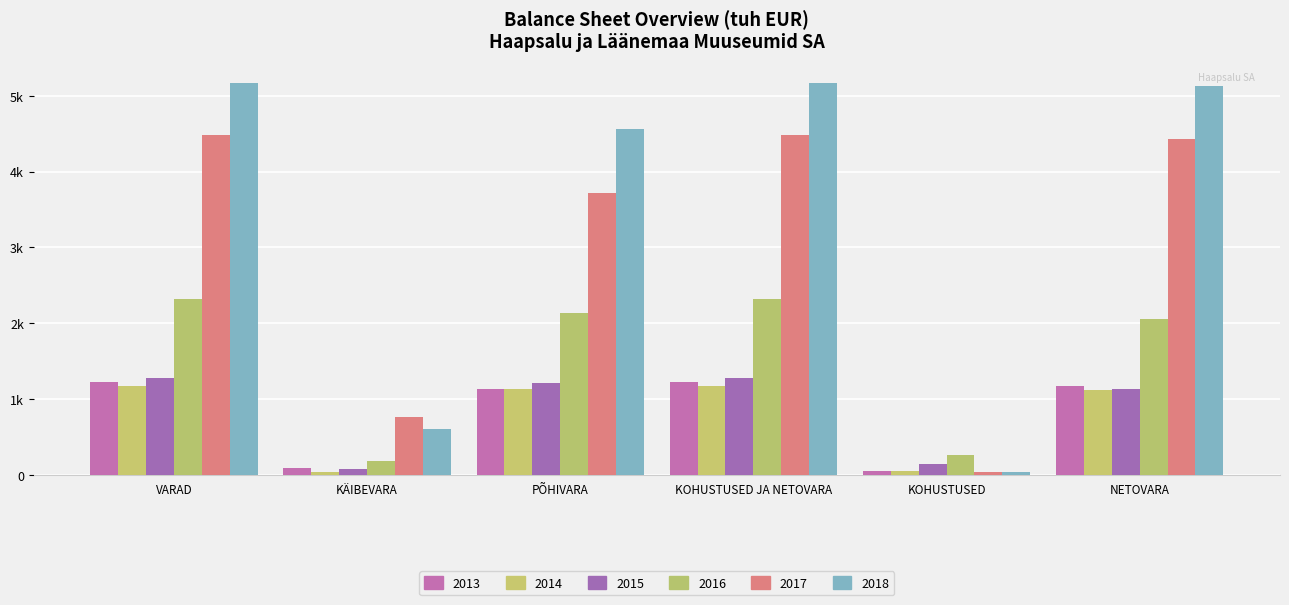

How many data points in 2014 are above 1137?

3